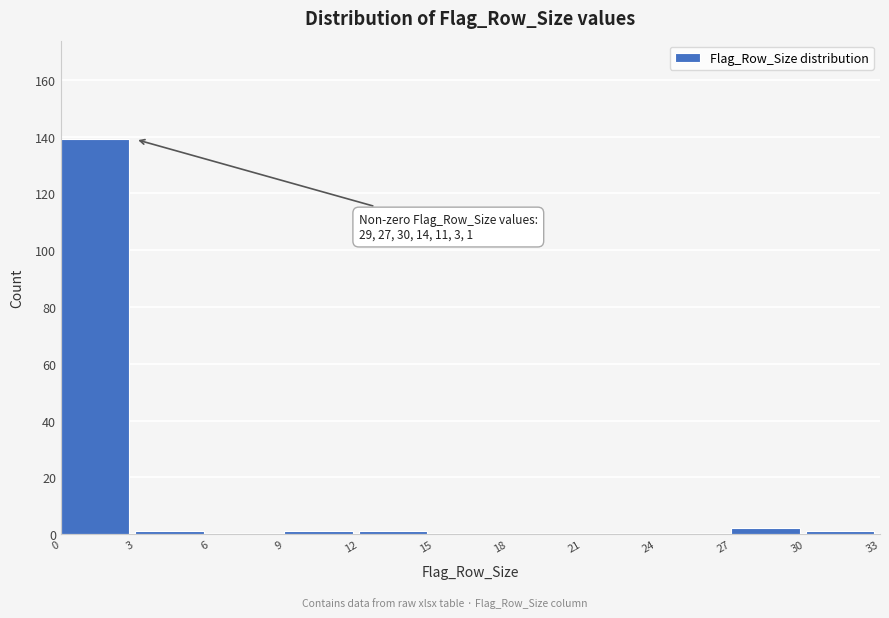

Over which range of the x-axis is the bar tallest?

0 to 3